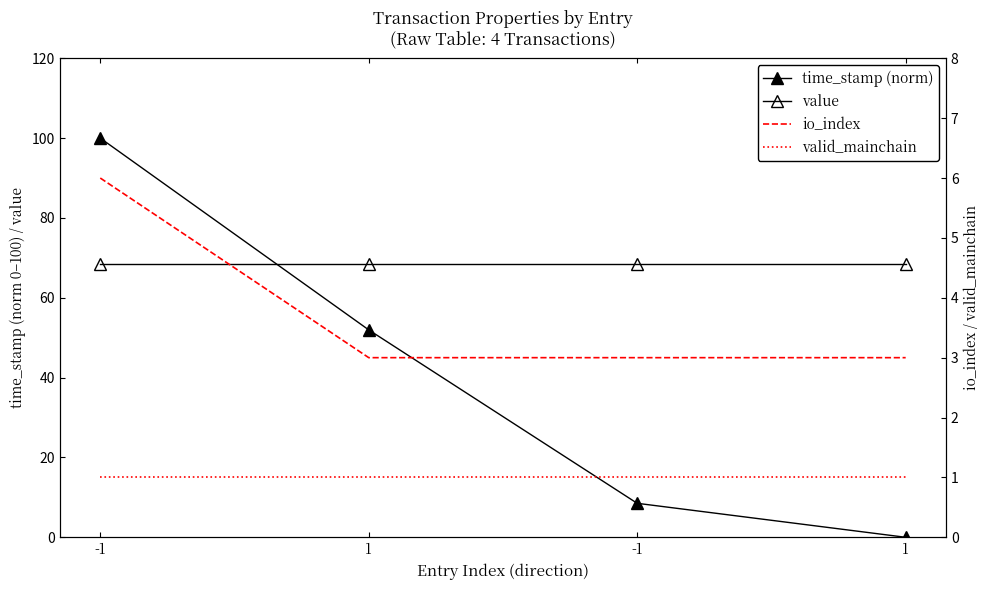

At which label does valid_mainchain reach its minimum?

-1